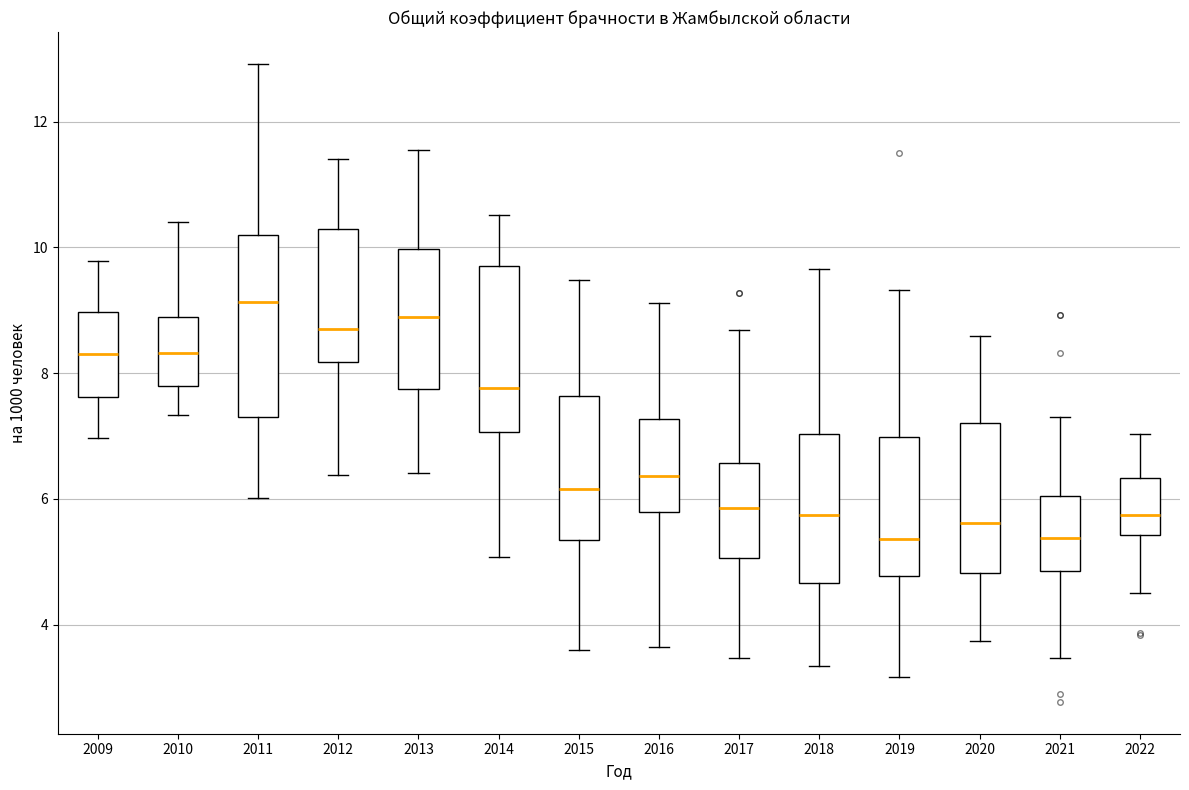

Where is the upper edge of the box at x = 2010 on the y-axis? The values are not printed on the chart, so give them approximately, as read against the axis.

9.0